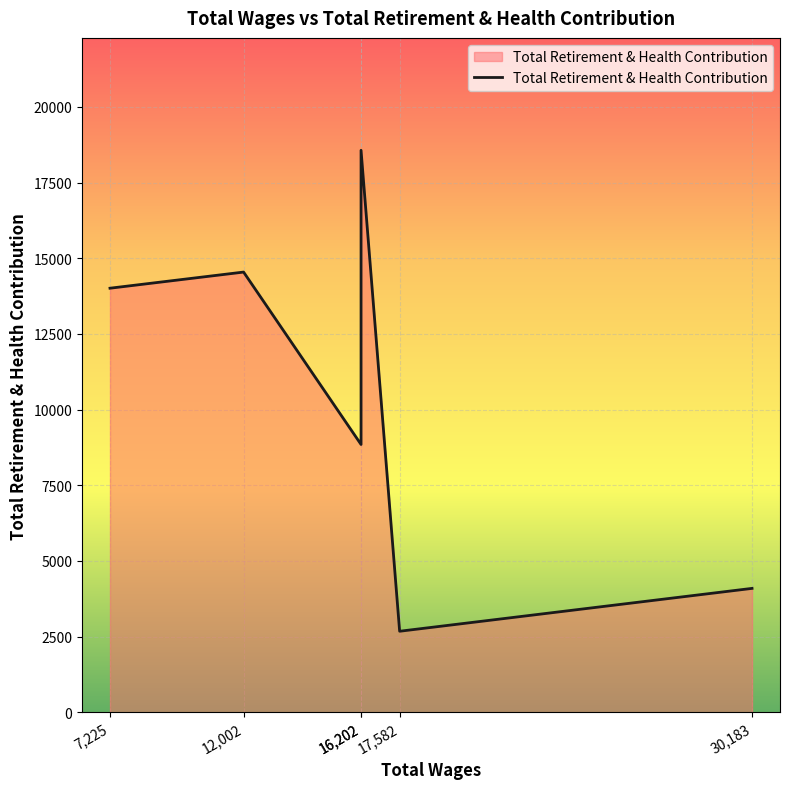

Reading left to right, list all the values displayed in this chart.

7,225=14009	12,002=14542	16,202=8847	16,202=18565	17,582=2677	30,183=4093